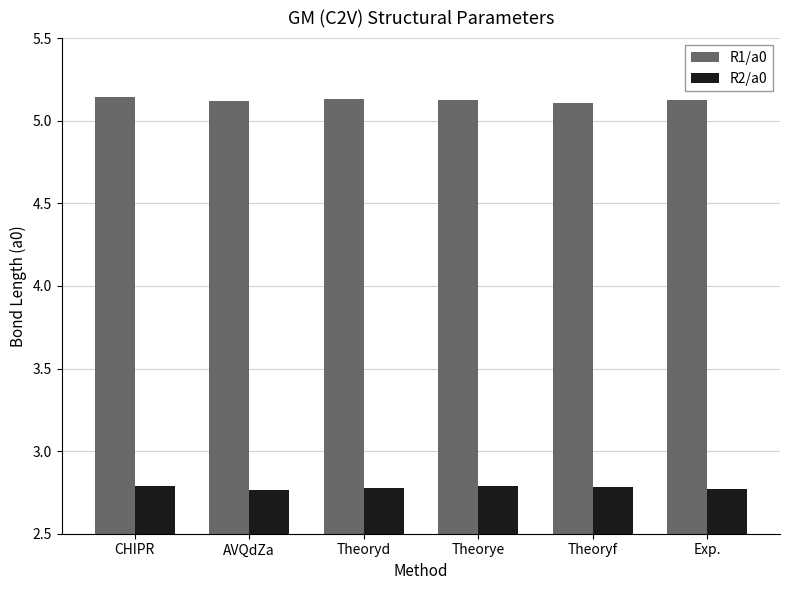

Rank the series at Exp. from highest to lowest value.

R1/a0, R2/a0